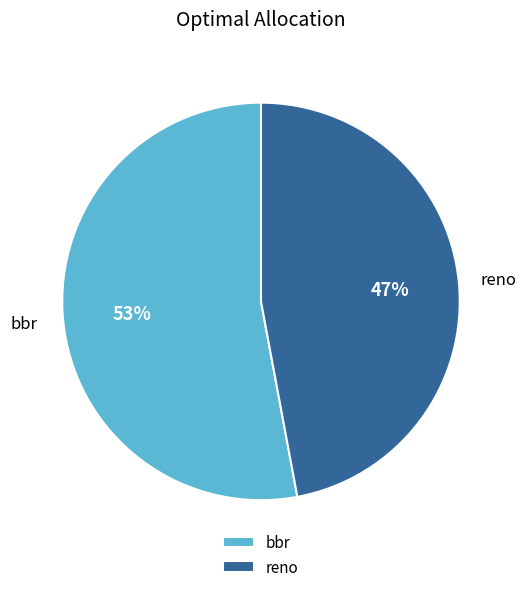

Rank the categories by value from highest to lowest.

bbr, reno